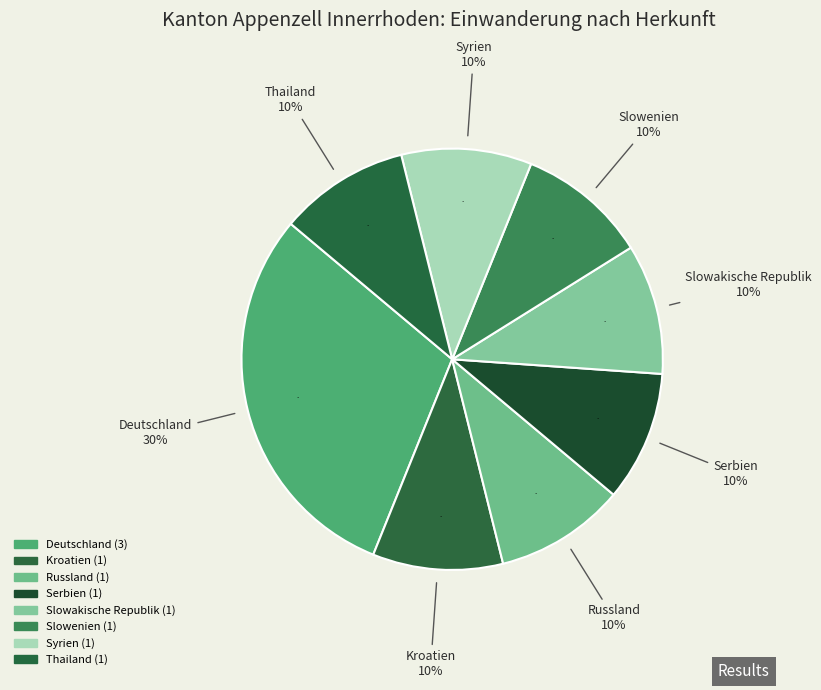

To the nearest percent, what is the average slice percentage?

12%